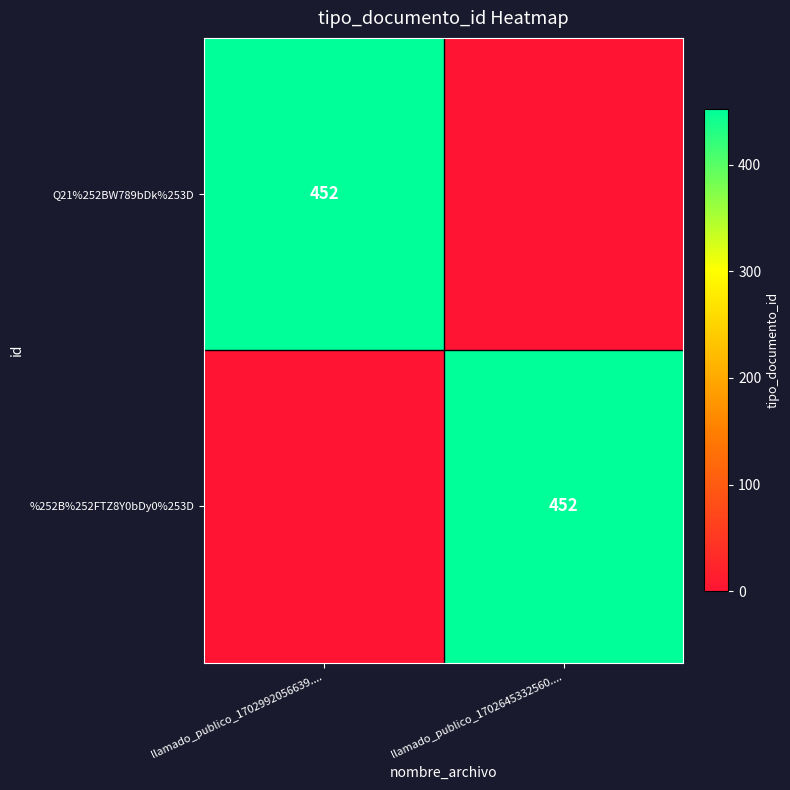

The %252B%252FTZ8Y0bDy0%253D series shows 715 at llamado_publico_1702645332560..... True or false?

False